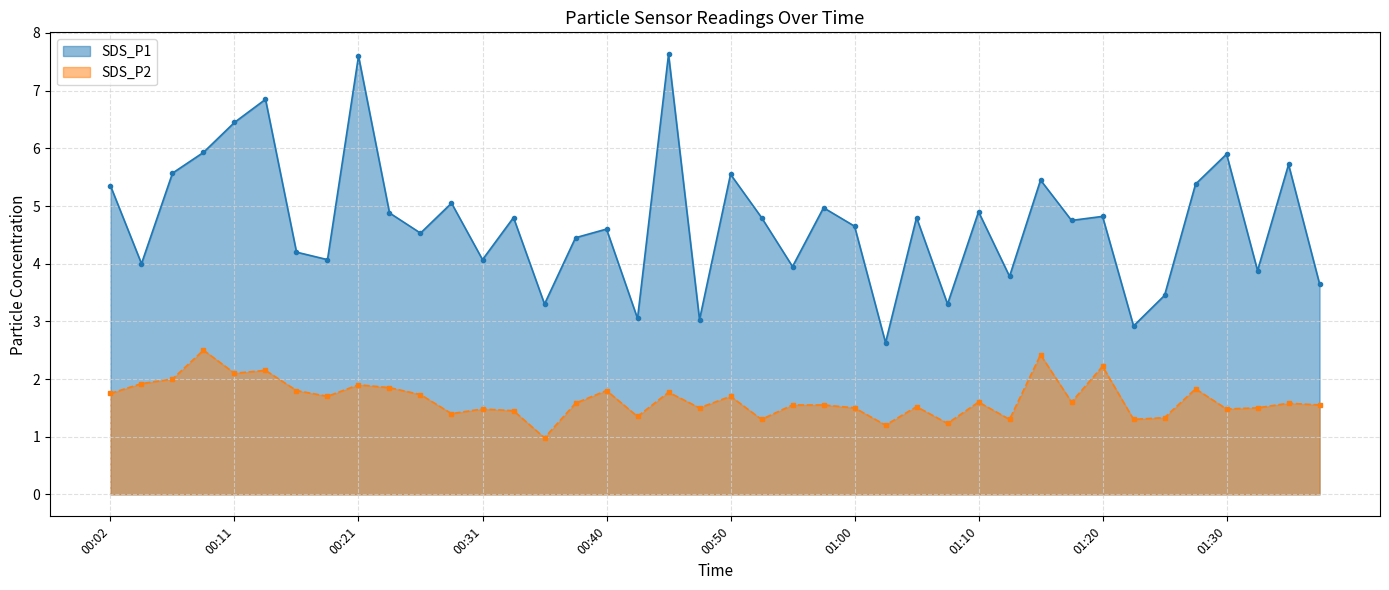

List the labels in order of SDS_P2 value, smallest first.

00:36, 01:03, 01:08, 00:53, 01:12, 01:22, 01:25, 00:43, 00:28, 00:33, 00:31, 01:30, 00:48, 01:00, 01:32, 01:05, 00:55, 00:58, 01:37, 00:38, 01:35, 01:10, 01:17, 00:19, 00:50, 00:26, 00:02, 00:45, 00:16, 00:40, 01:27, 00:23, 00:21, 00:04, 00:06, 00:11, 00:14, 01:20, 01:15, 00:09